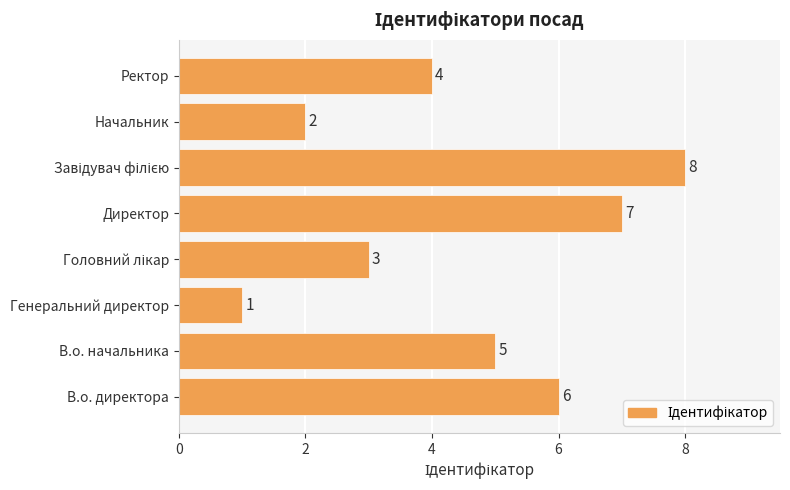

Are the bars grouped side by side (vs. stacked)?

No